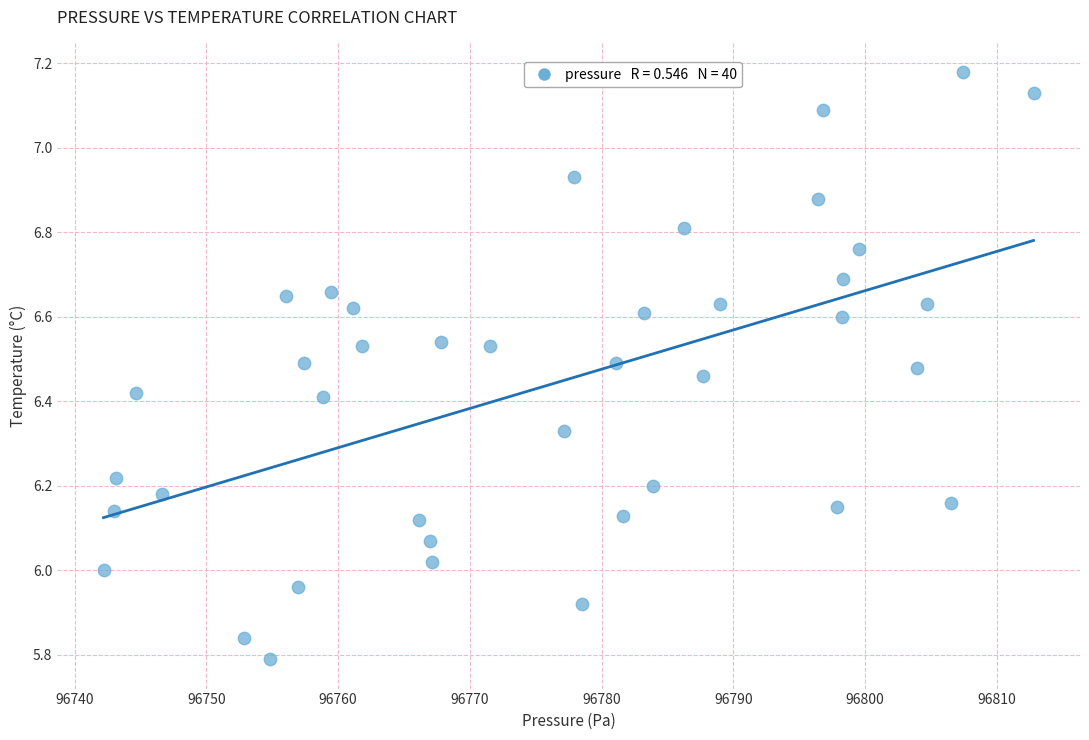

What is the range of Y values (max minus min)?

1.4